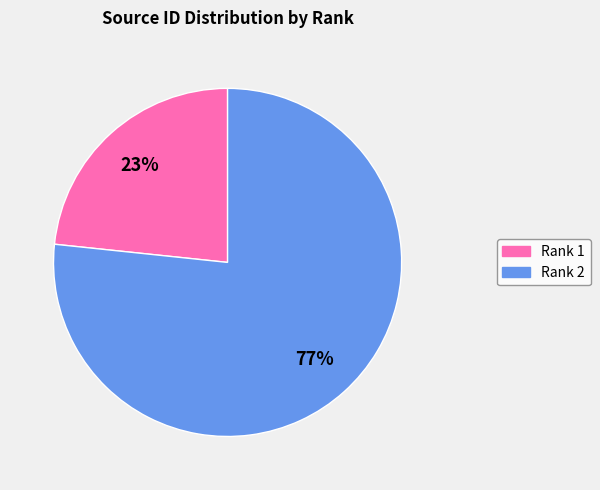

The Rank 2 slice represents 84% of the pie. True or false?

False